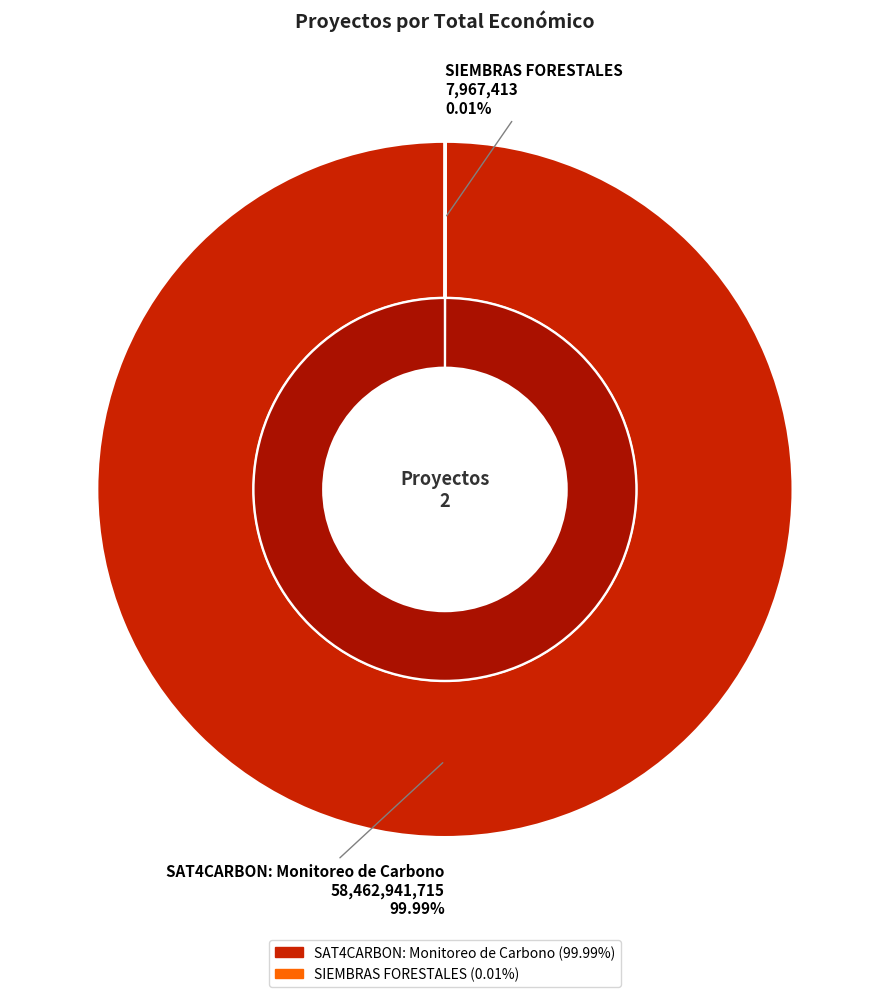

Which slice is the largest?

SAT4CARBON: Monitoreo de Carbono